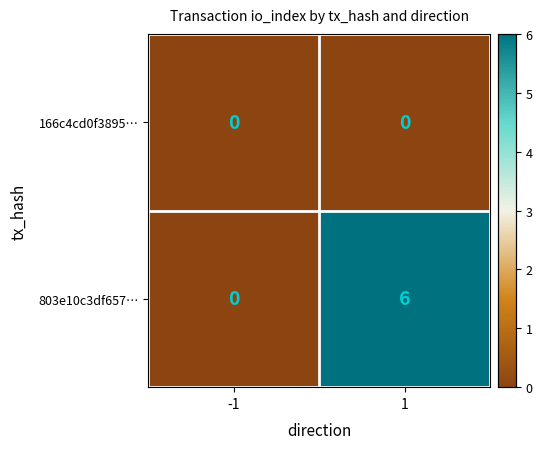

What value does the 803e10c3df657… series have at 1?

6